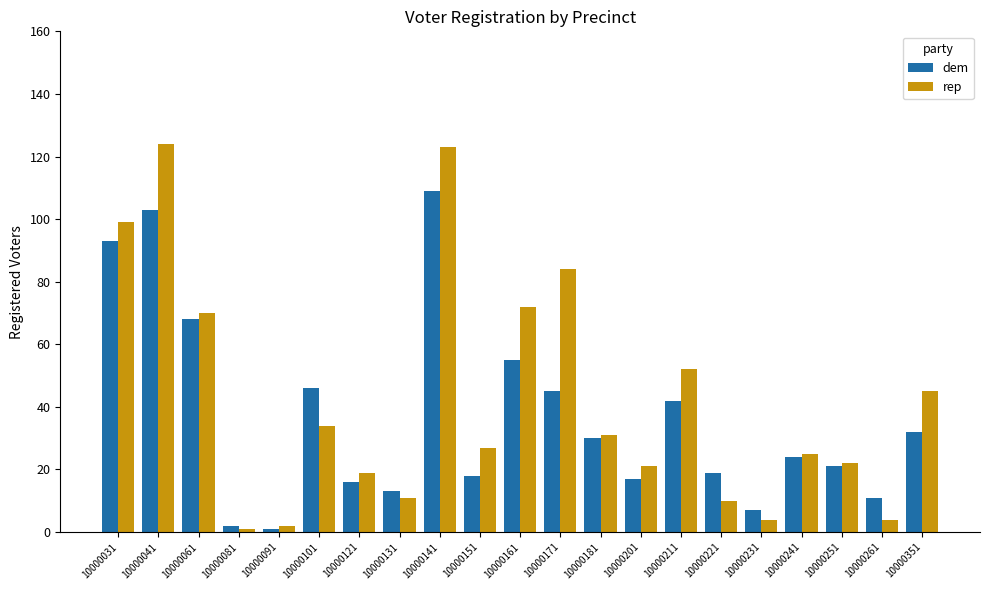

Rank the series by their maximum value, from lowest to highest.

dem, rep